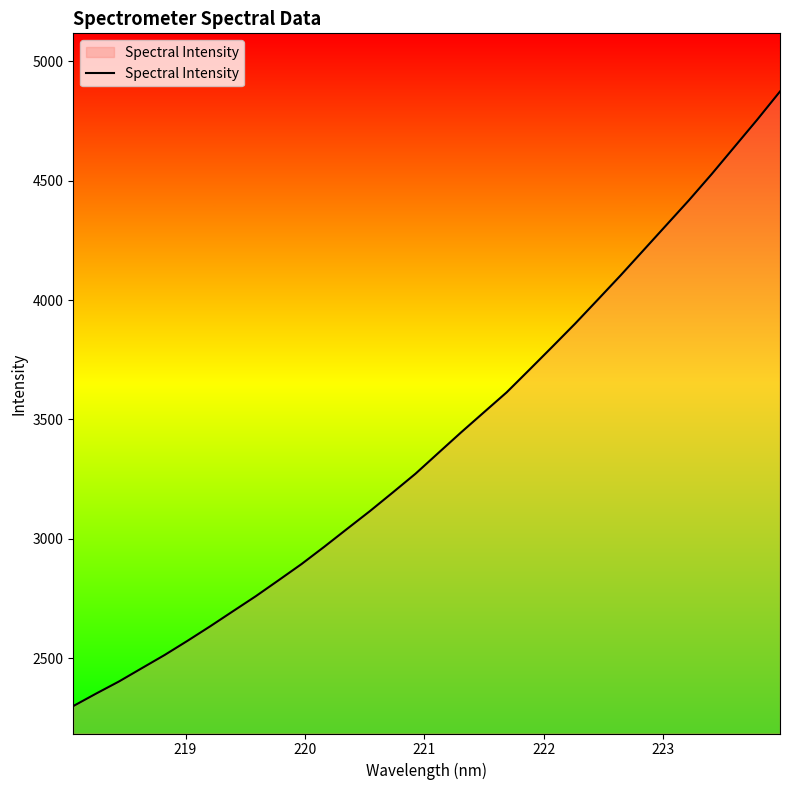

What is the greatest value displayed?

4874.1